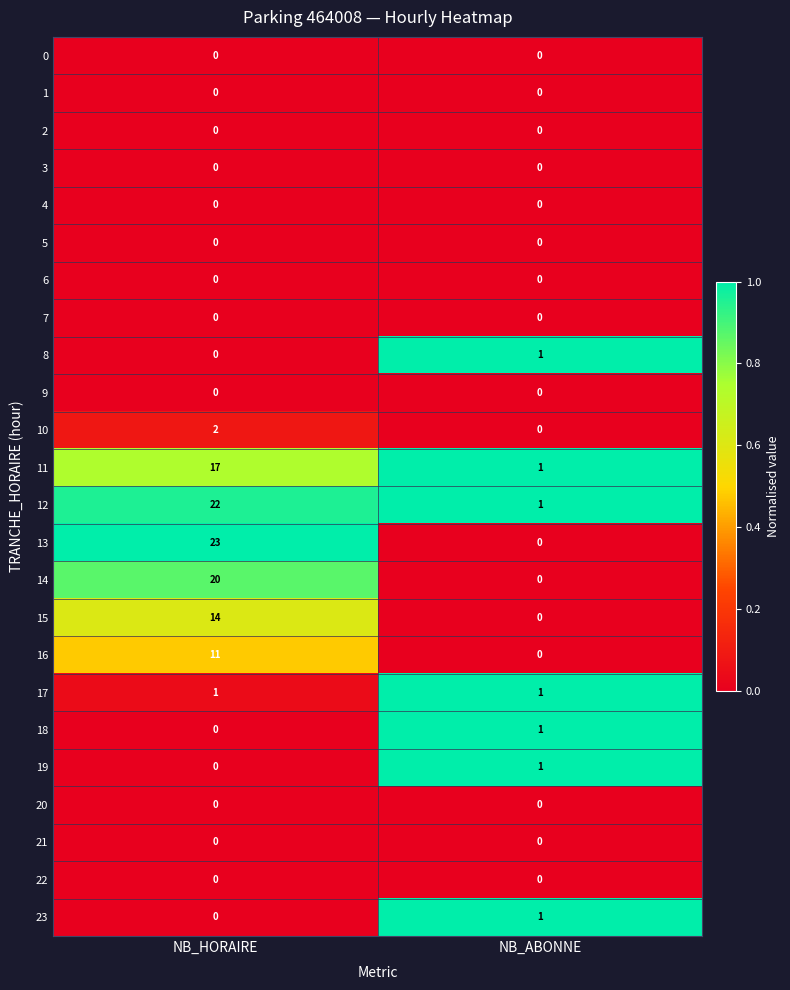

What is the total value across all series at NB_HORAIRE?

110